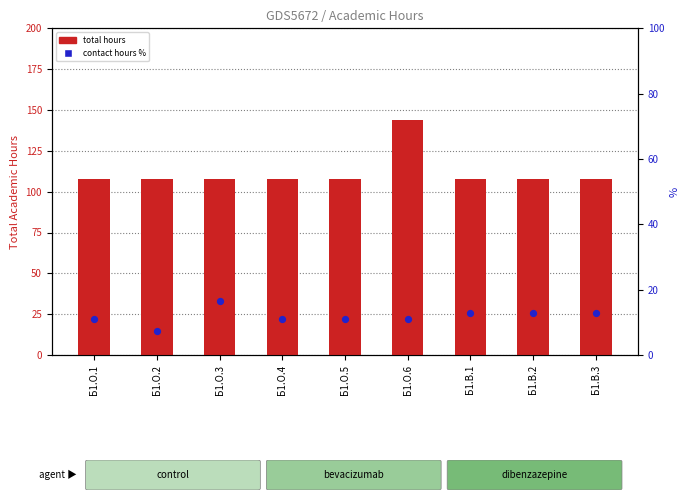

Which series has the largest total across all categories?

total hours